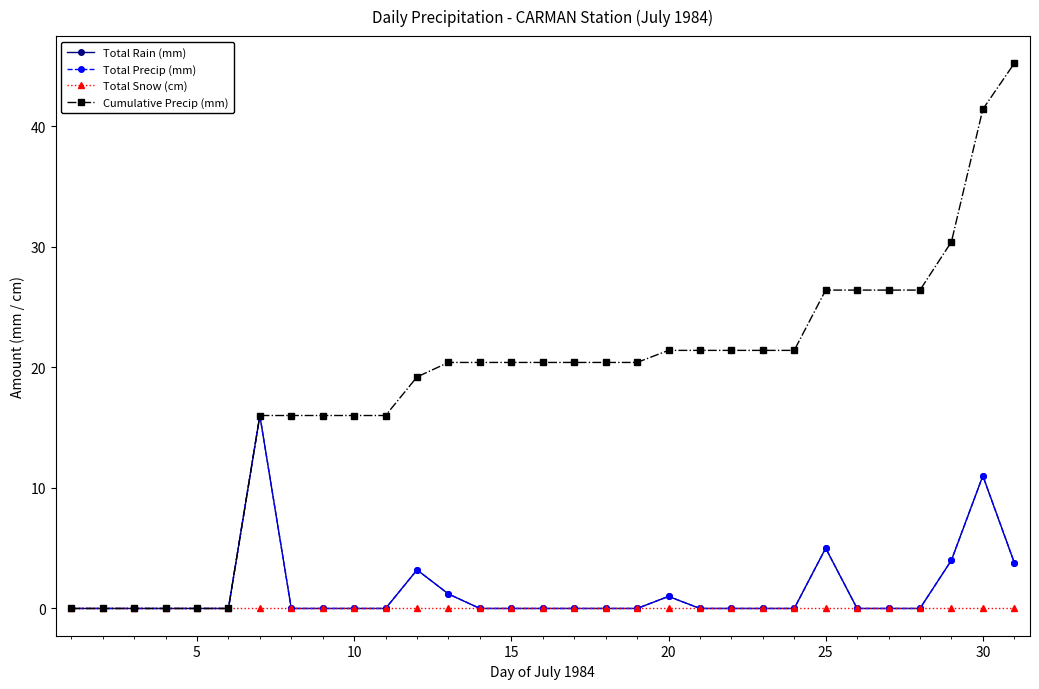

Is this an area chart (filled region under the line)?

No